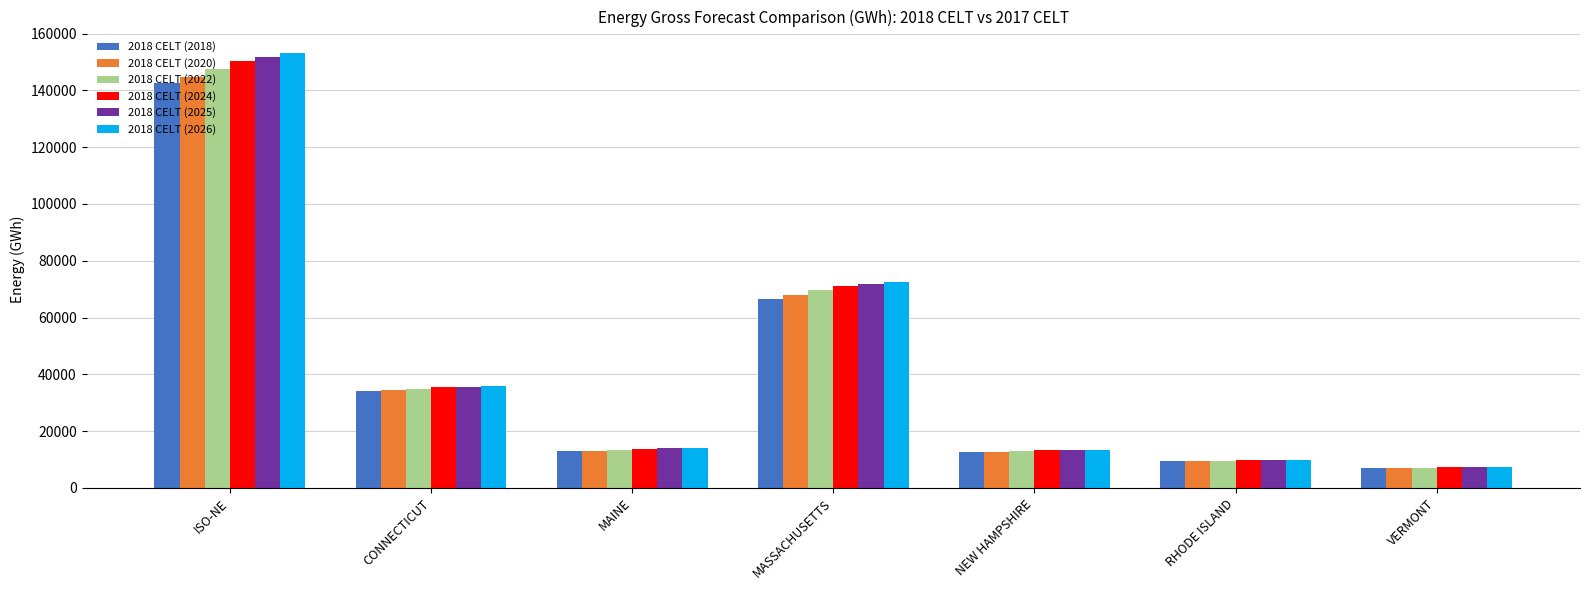

Between MAINE and MASSACHUSETTS, which series saw the biggest shift?

2018 CELT (2026)